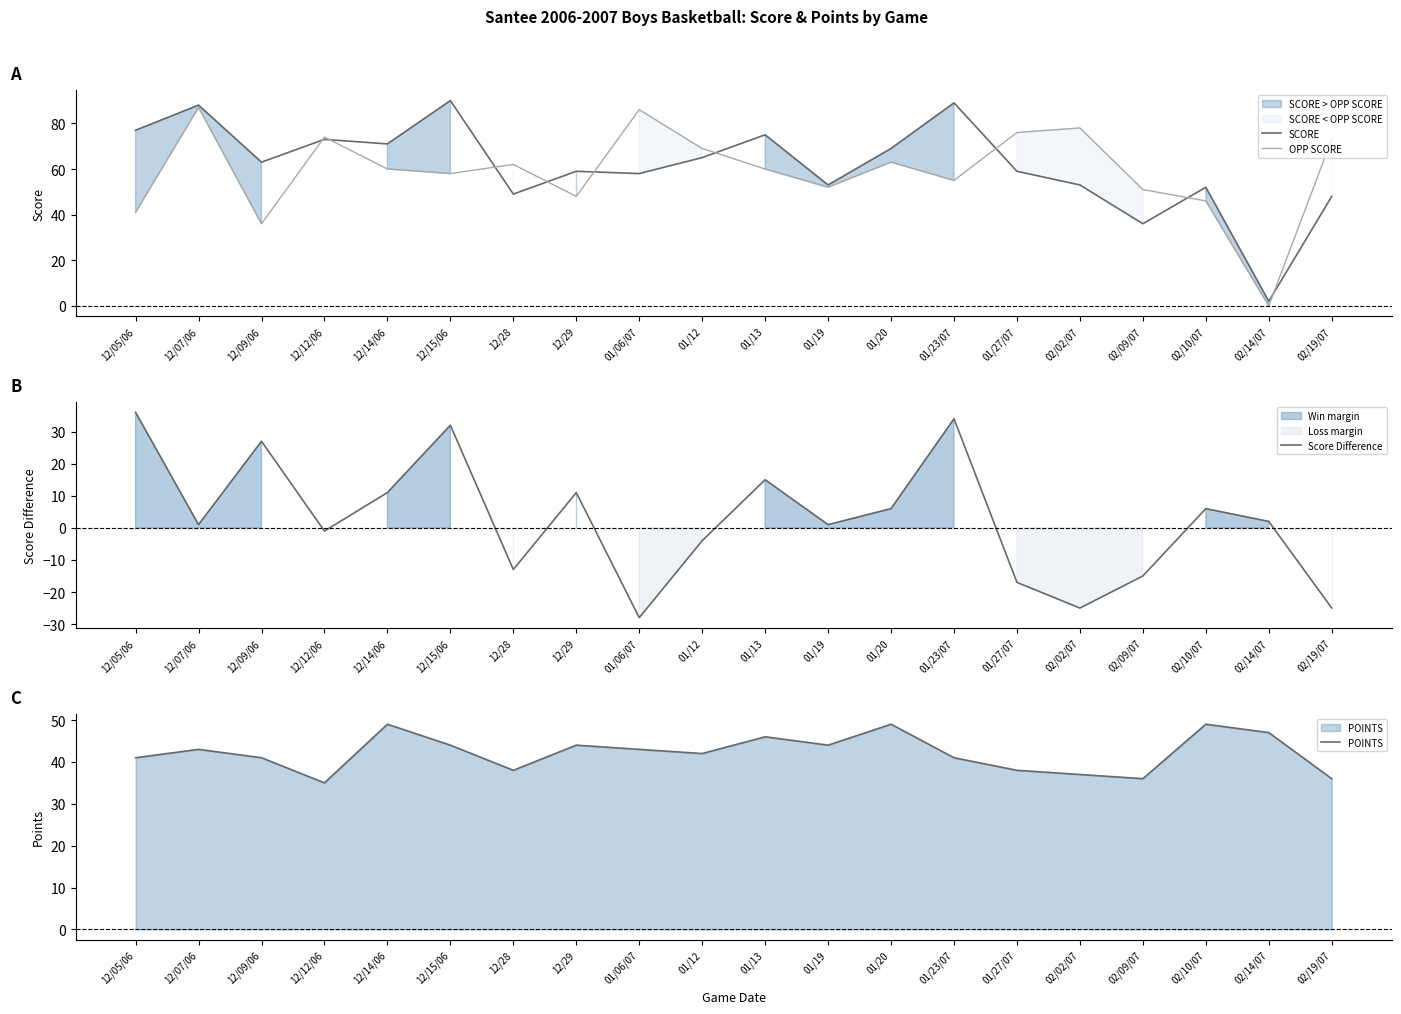

The value of OPP SCORE at 01/23/07 is 96. True or false?

False